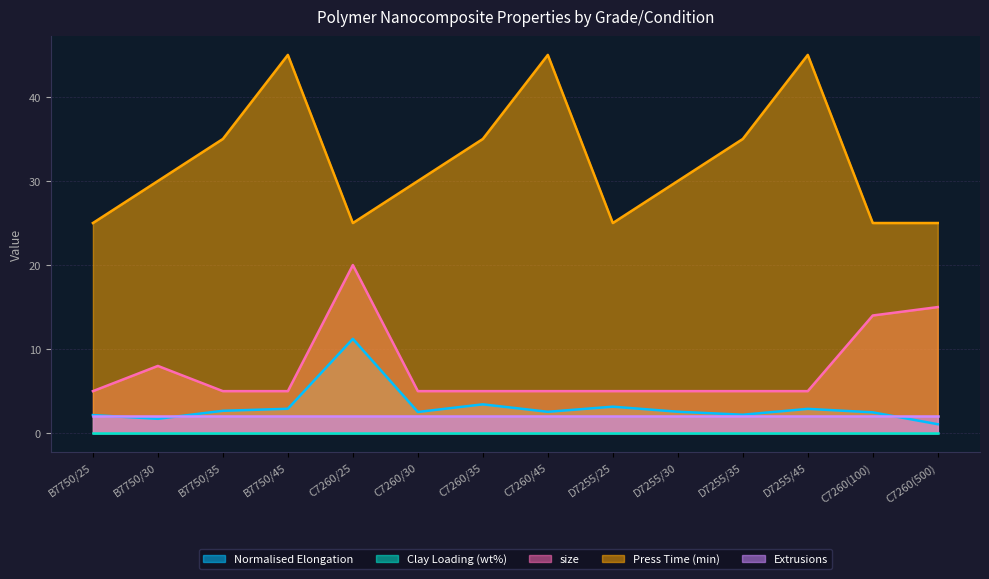

True or false: Normalised Elongation and size cross at least once.

False